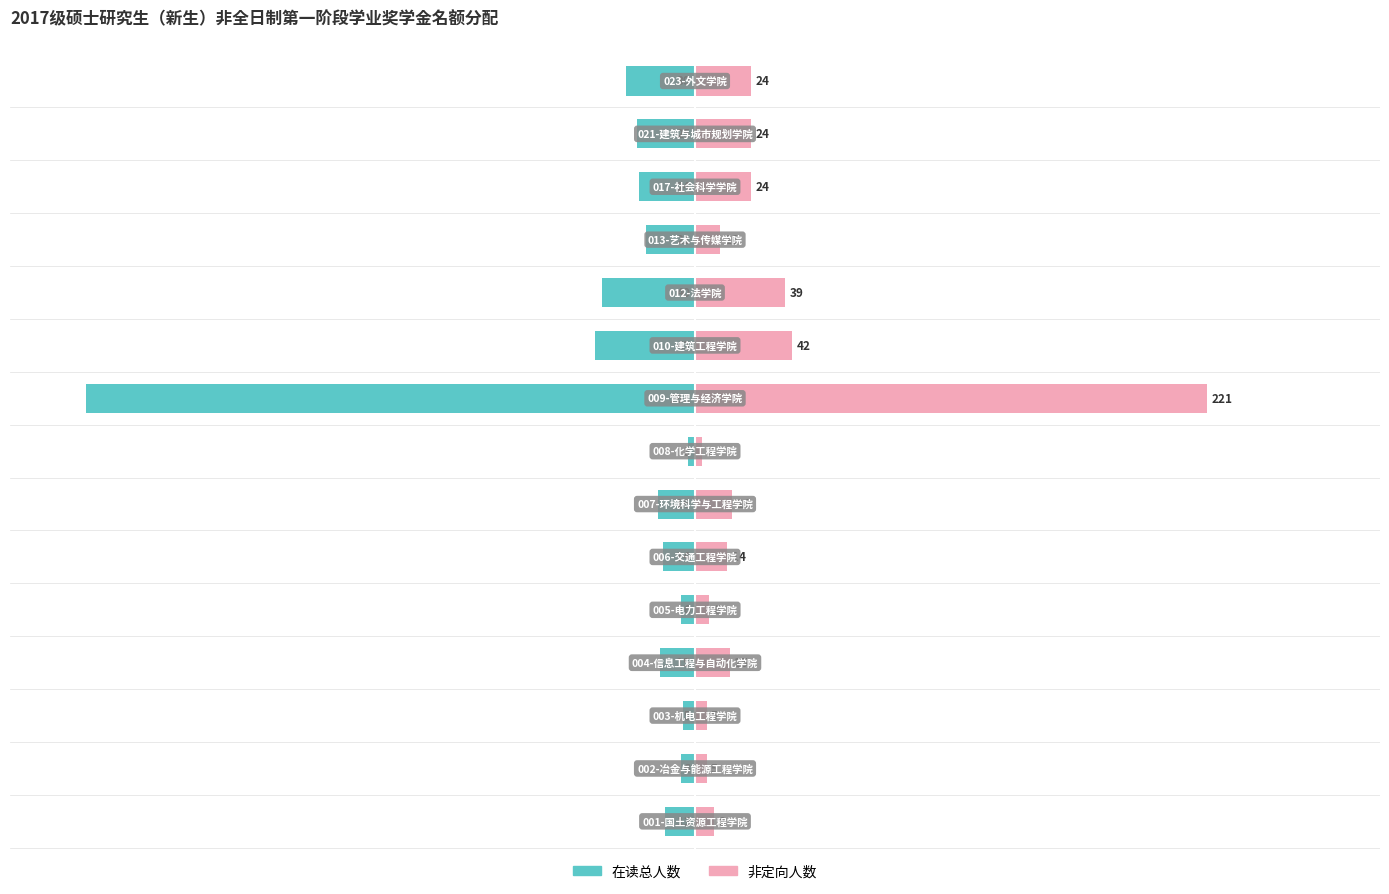

Reading left to right, transcribe all the data shown in this chart.

在读总人数: 0=-2.0	1=-0.9	2=-0.8	3=-2.3	4=-0.9	5=-2.1	6=-2.4	7=-0.5	8=-40.0	9=-6.5	10=-6.1	11=-3.2	12=-3.7	13=-3.8	14=-4.6
非定向人数: 0=1.2	1=0.8	2=0.8	3=2.3	4=0.9	5=2.1	6=2.4	7=0.5	8=33.6	9=6.4	10=5.9	11=1.7	12=3.7	13=3.7	14=3.7